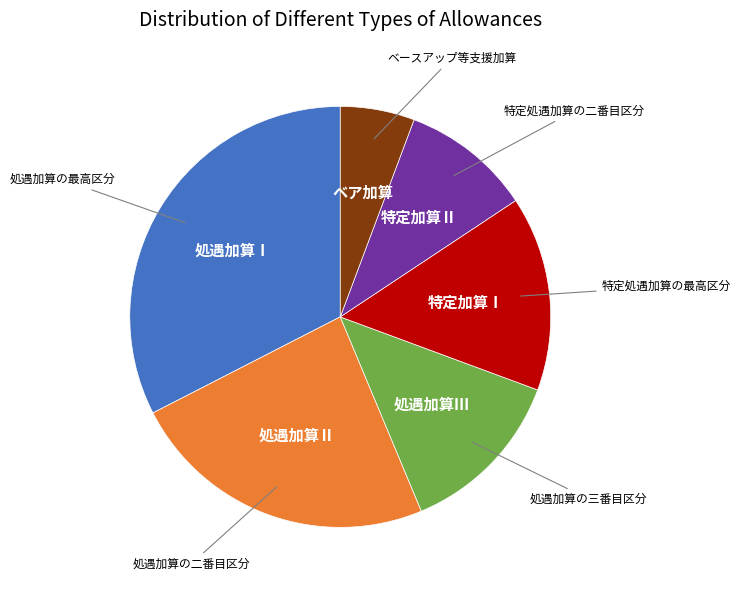

Is there a majority slice in this chart?

No